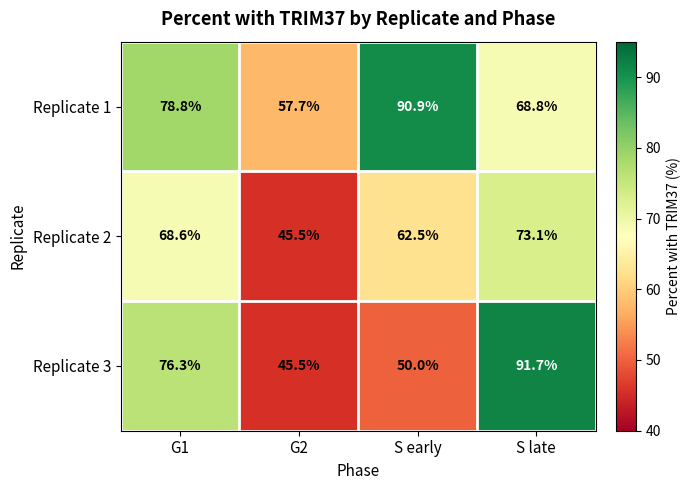

Which category has the lowest value in the Replicate 2 series?

G2